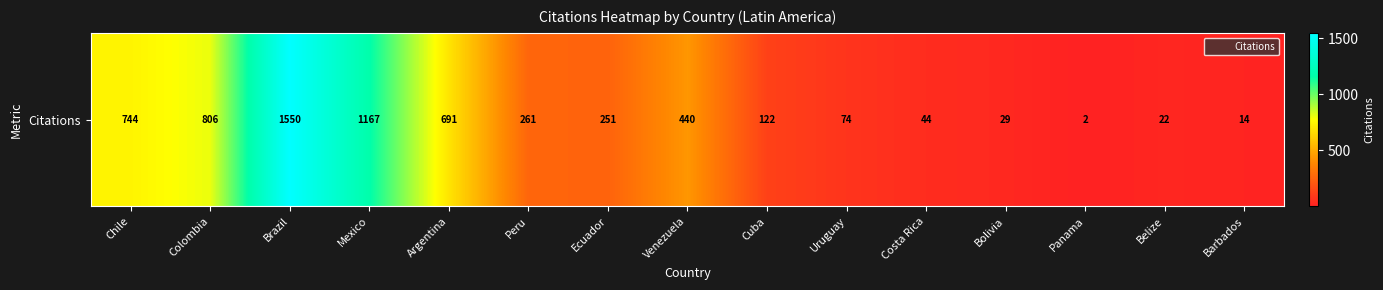

True or false: the data shows 402 at Ecuador.

False